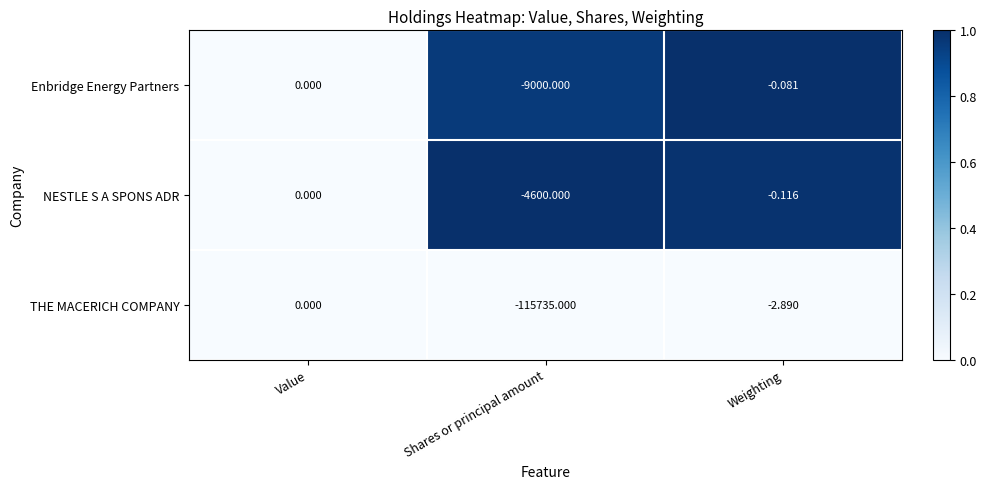

Rank the series at Weighting from lowest to highest value.

THE MACERICH COMPANY, NESTLE S A SPONS ADR, Enbridge Energy Partners